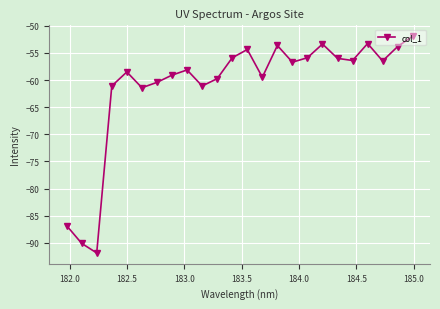

How many interior local peaks (higher than both neighbors) does the data have?

6